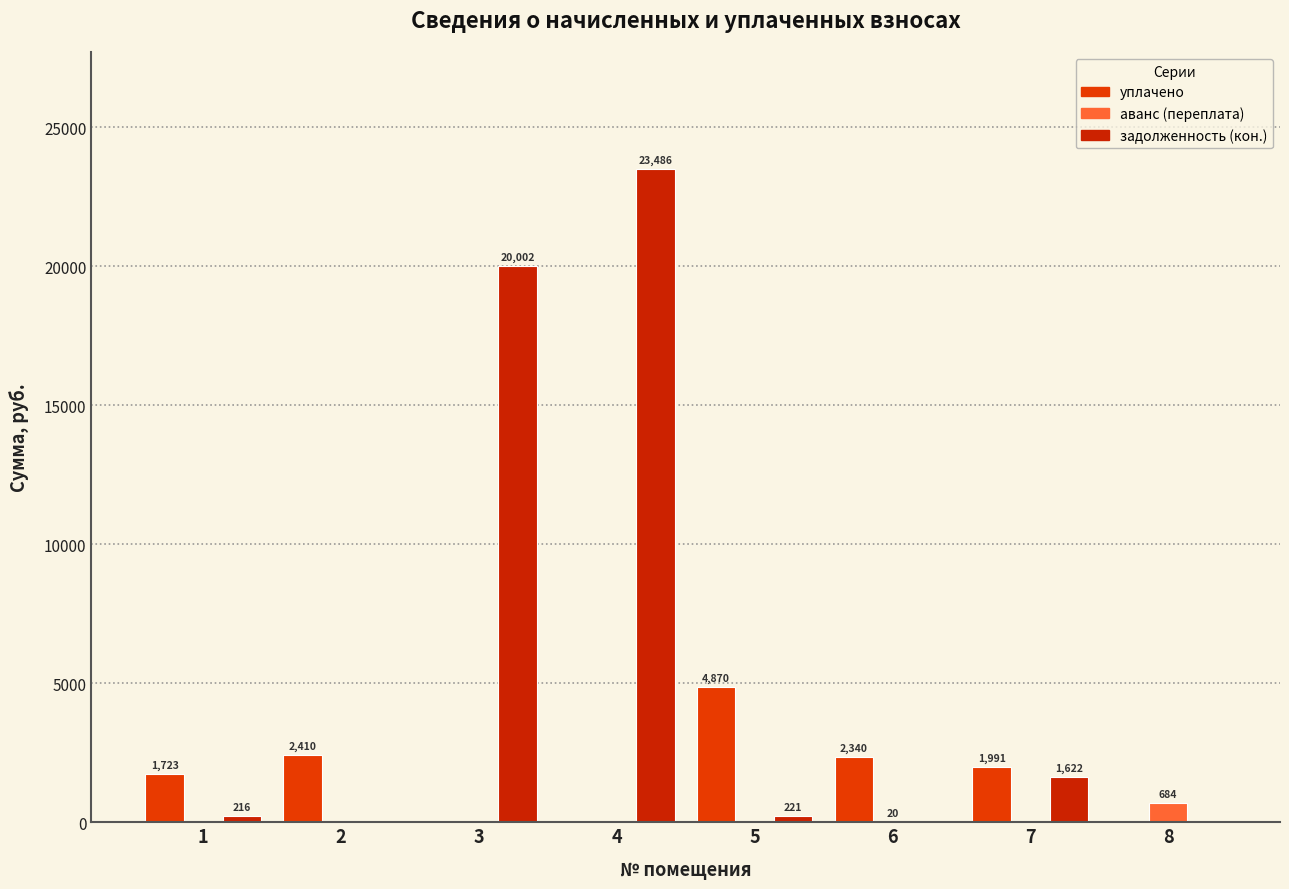

List the labels in order of аванс (переплата) value, largest first.

8, 6, 1, 2, 3, 4, 5, 7